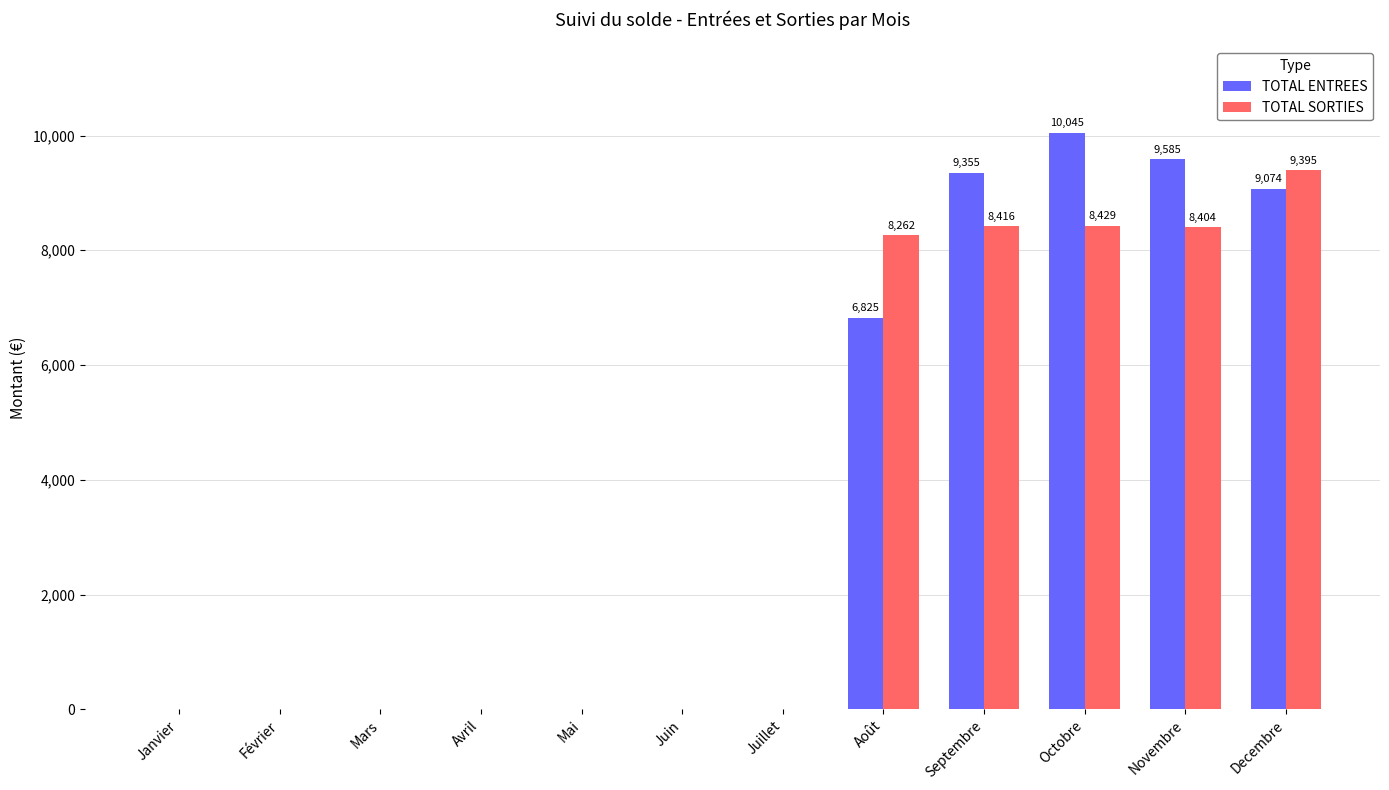

At which label is TOTAL ENTREES closest to 5022?

Août